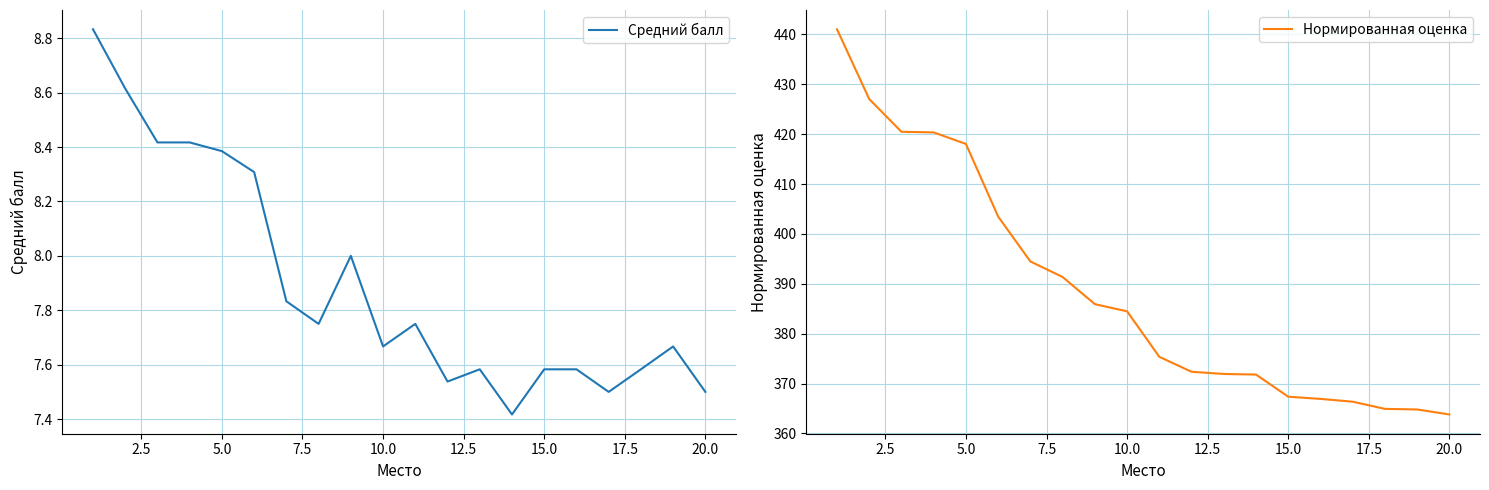

True or false: Нормированная оценка has more than 0 interior local peaks.

False